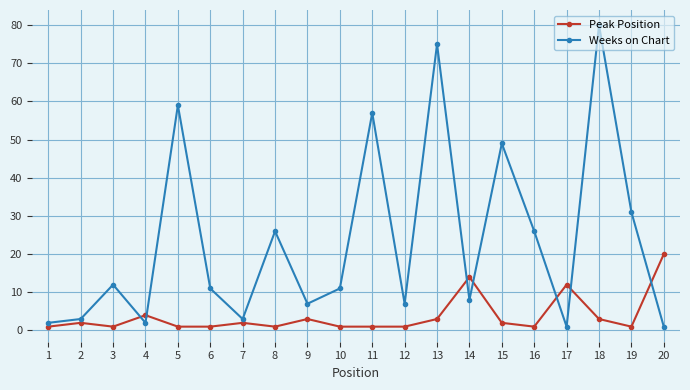

How many lines are shown in the chart?

2